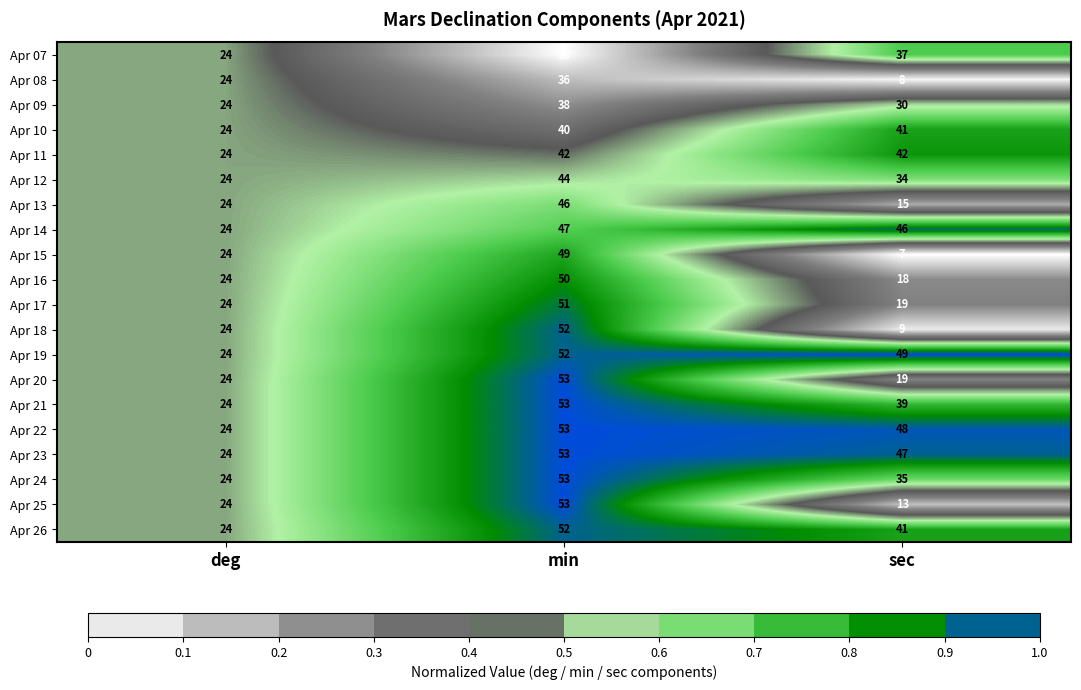

True or false: Apr 24 has a value of 8 at sec.

False